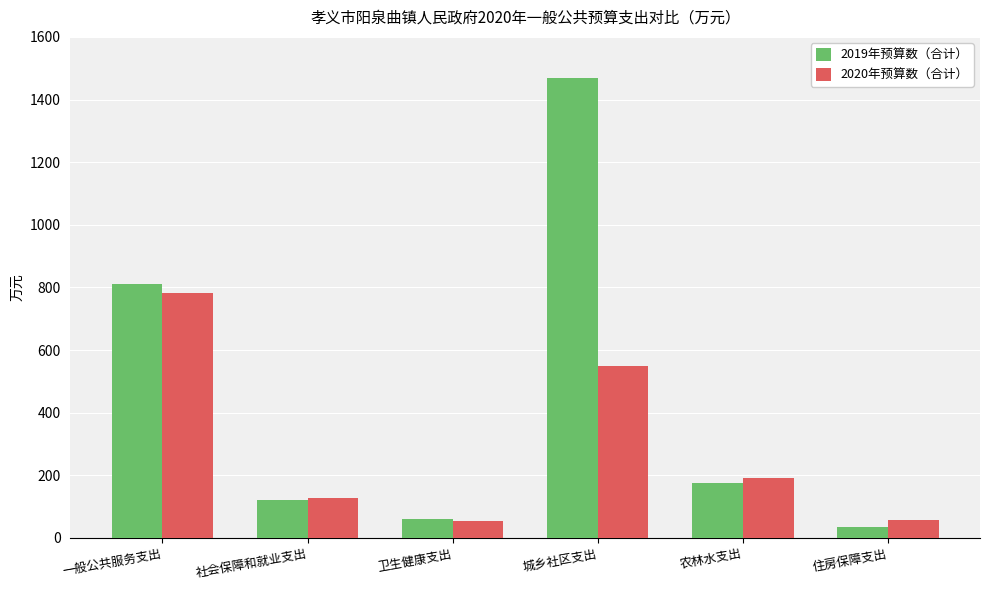

What is the value of the 2019年预算数（合计） bar at the 5th from the left?

174.8